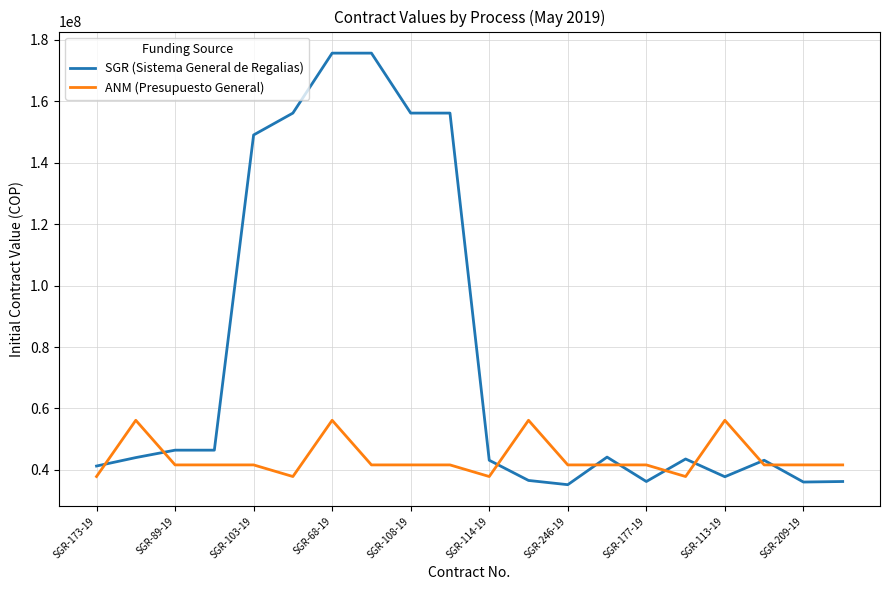

Which series has the largest total across all categories?

SGR (Sistema General de Regalias)